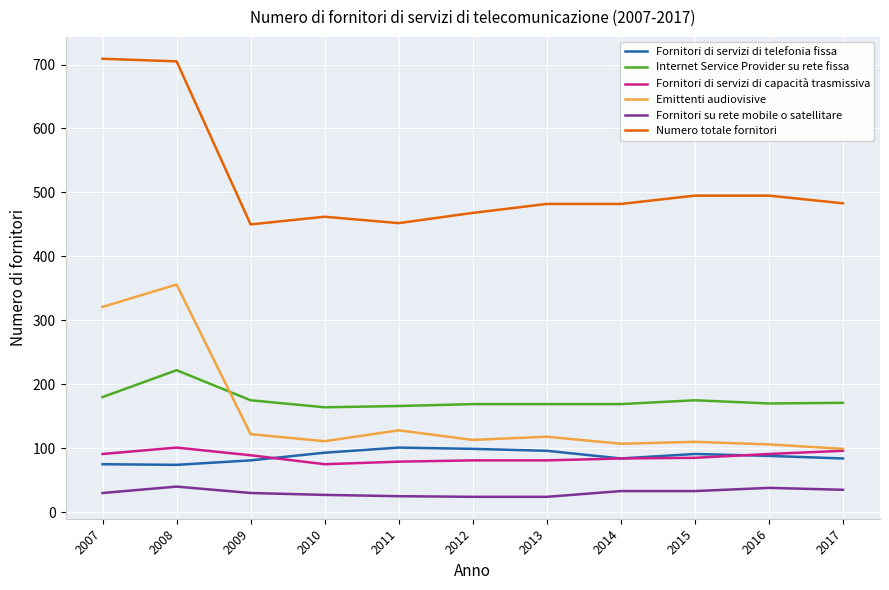

At which category is the sum across all series the highest?

2008